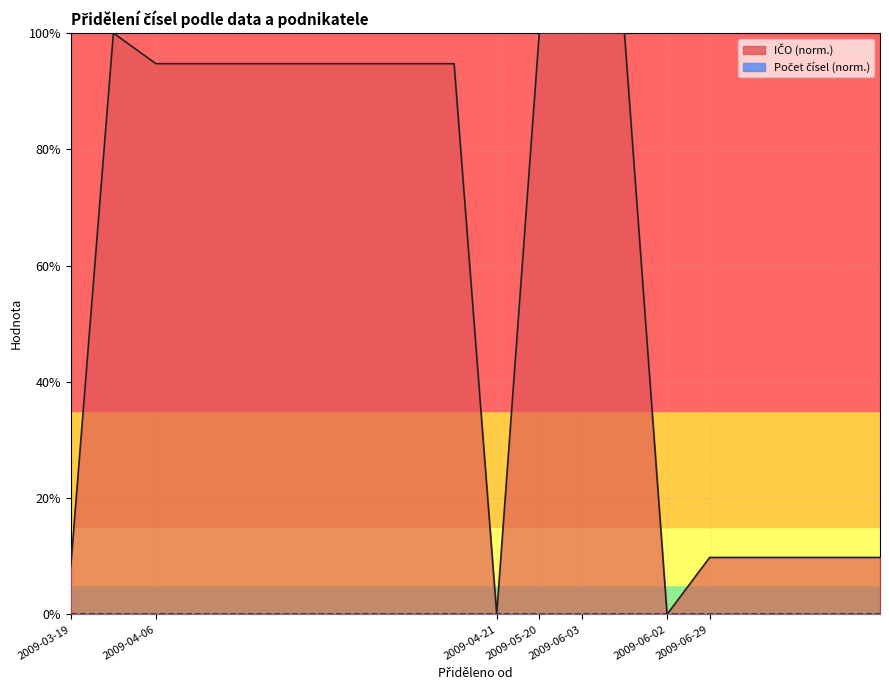

Is it true that the value at 2009-08-10 is 1.4?

False